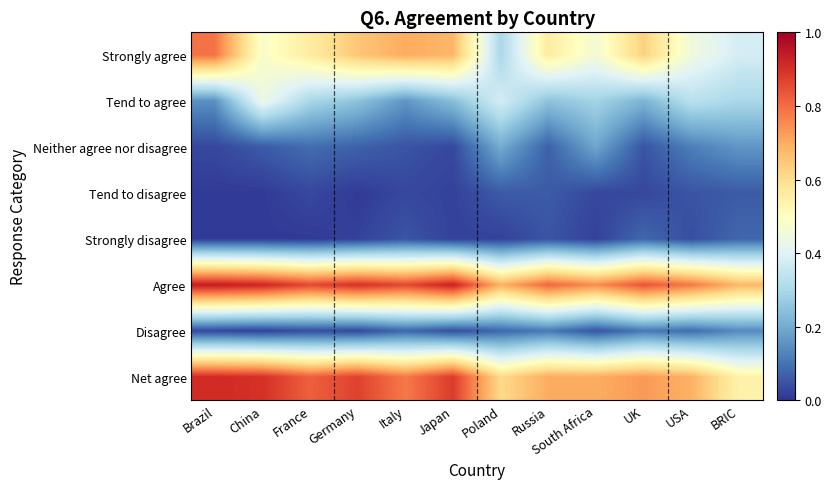

At UK, list the series in order from largest to smallest.

Agree, Net agree, Strongly agree, Tend to agree, Disagree, Strongly disagree, Neither agree nor disagree, Tend to disagree